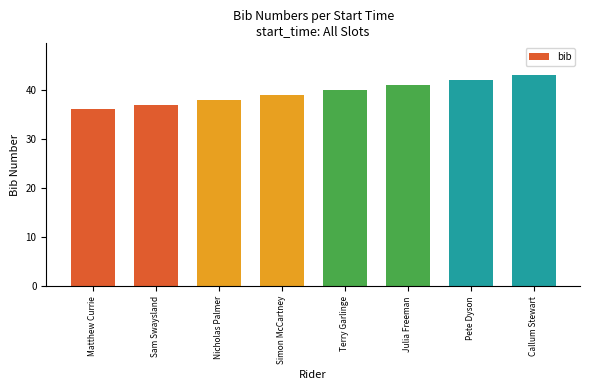

Count the values in the range 38 to 42.

5